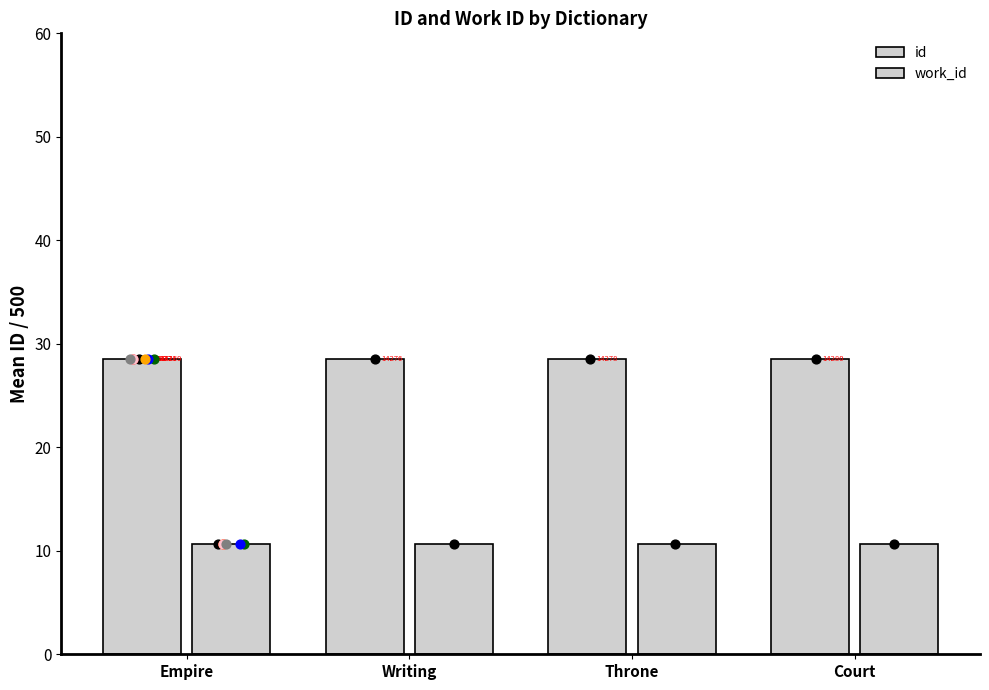

What is the total value across all series at Court?

39.2